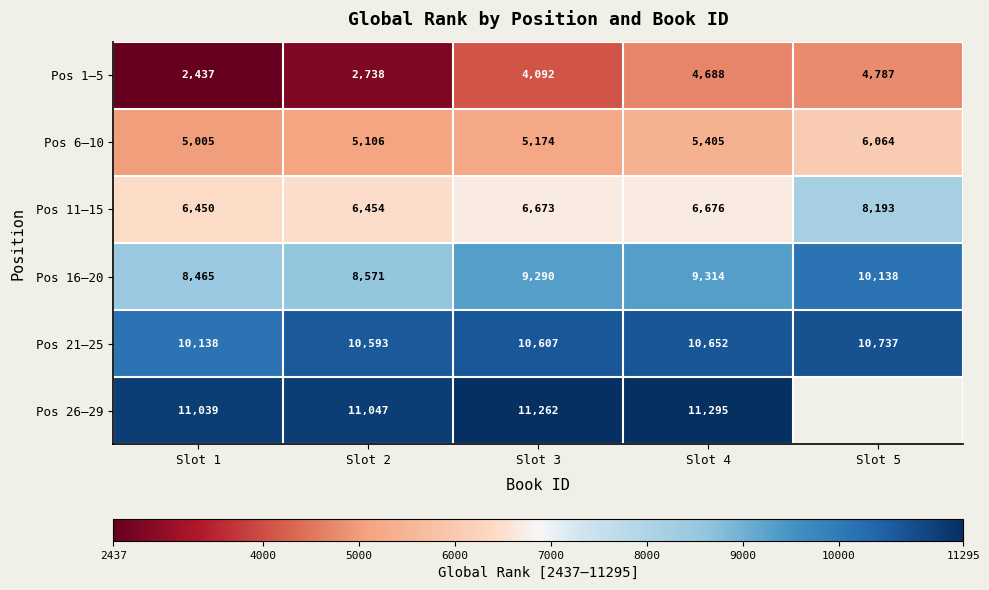

How many data points does each series have?

5